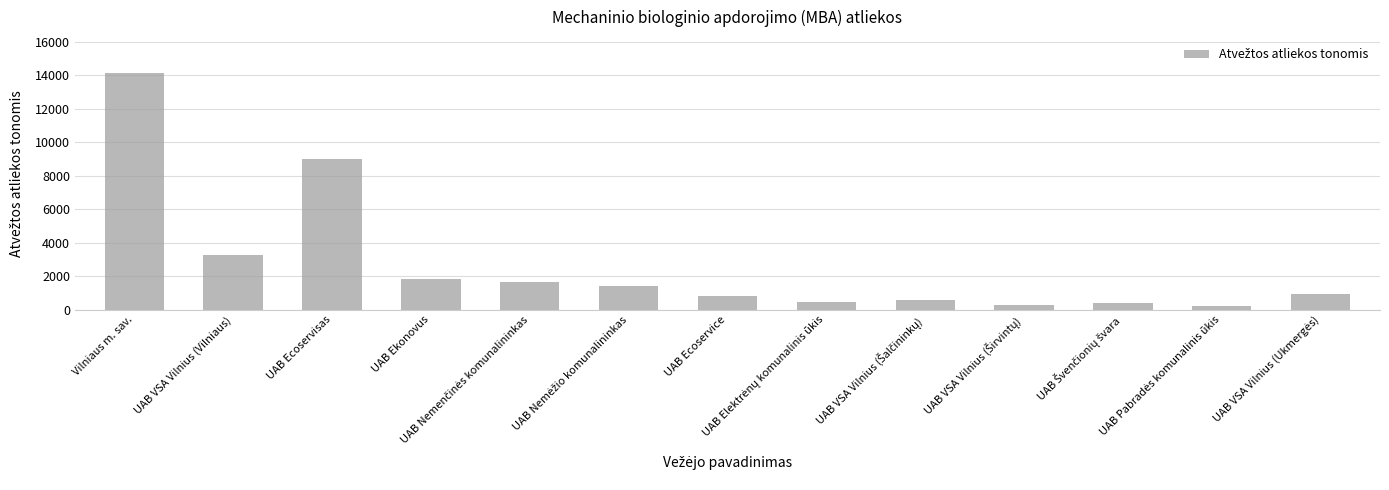

Is it true that the value at UAB Ekonovus is 888.7?

False